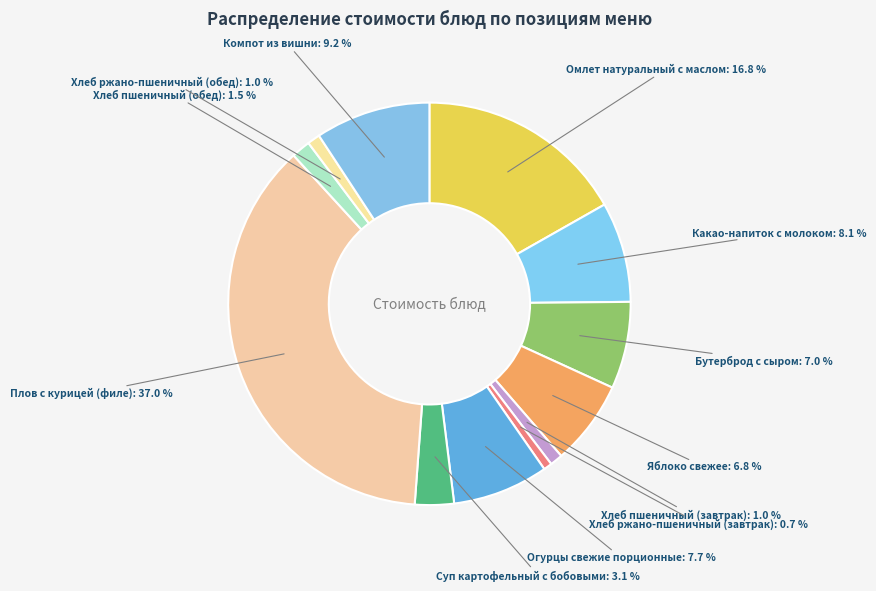

Do Компот из вишни and Яблоко свежее together represent more than half of the pie?

No